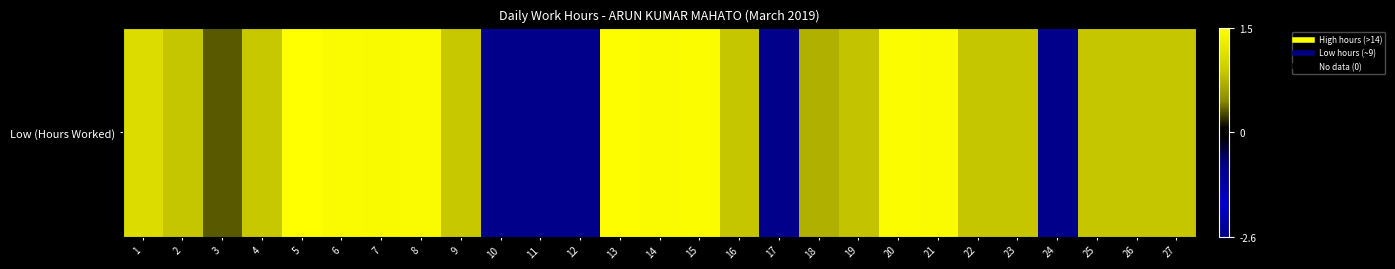

True or false: the data shows 0.6 at 9.

True